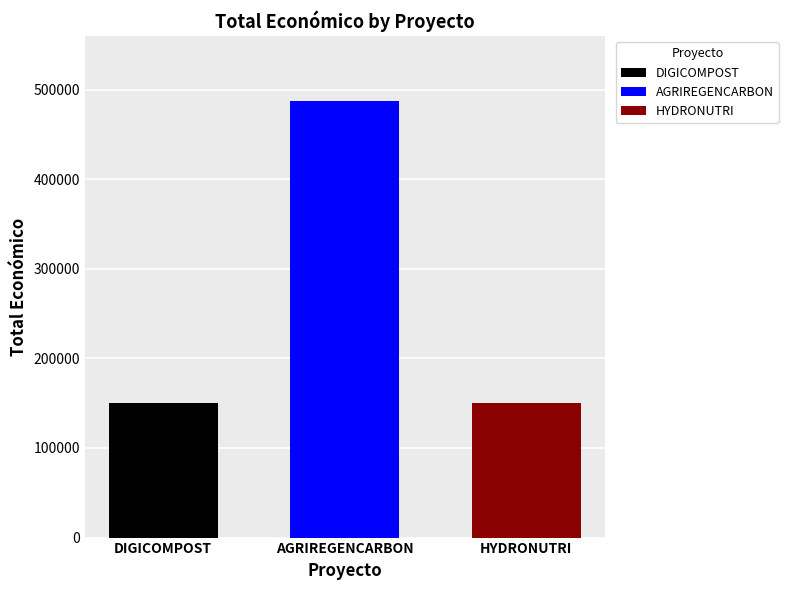

What is the spread (max minus min) of values at AGRIREGENCARBON?

336756